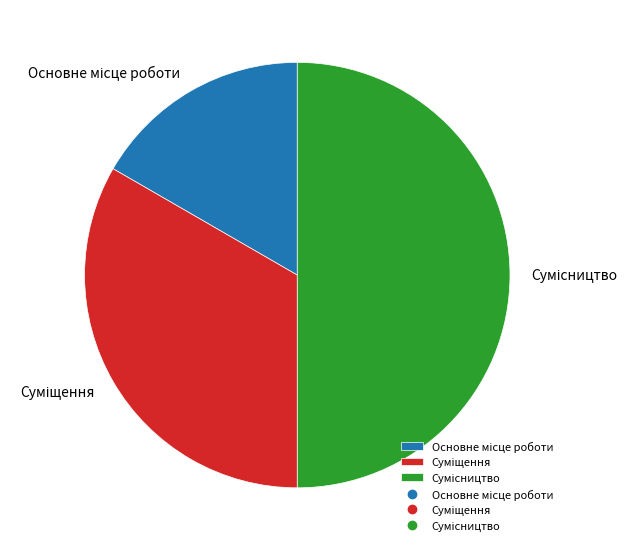

How many segments does this pie chart have?

3